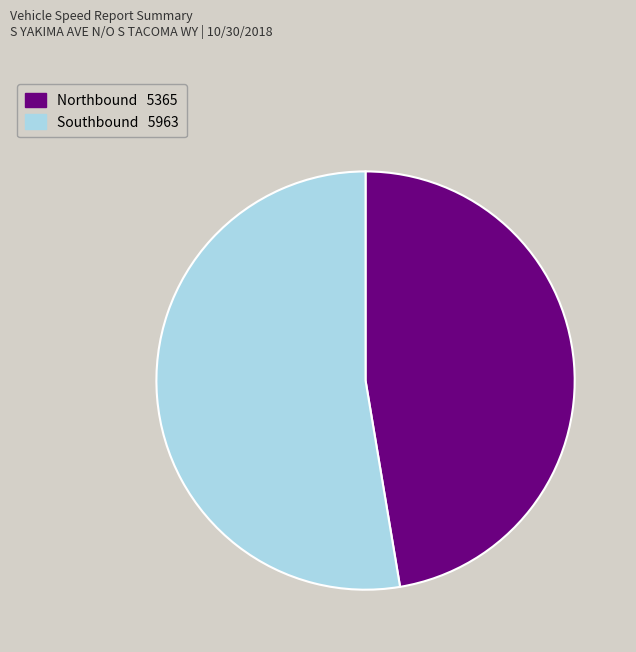

Approximately how many times larger is the value at Southbound compared to Northbound?

1.1